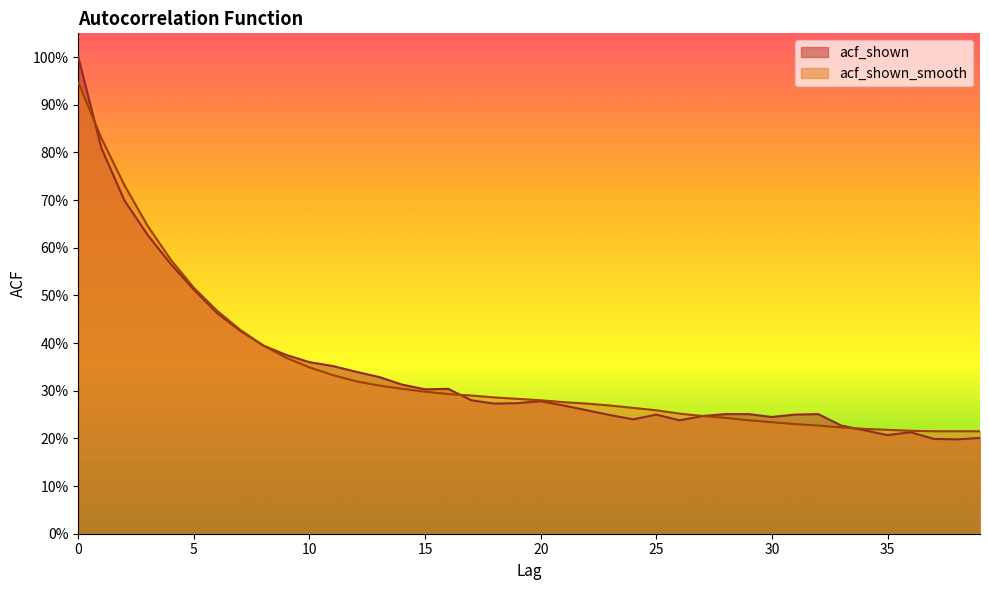

The value of acf_shown_smooth at 24 is 0.4. True or false?

False